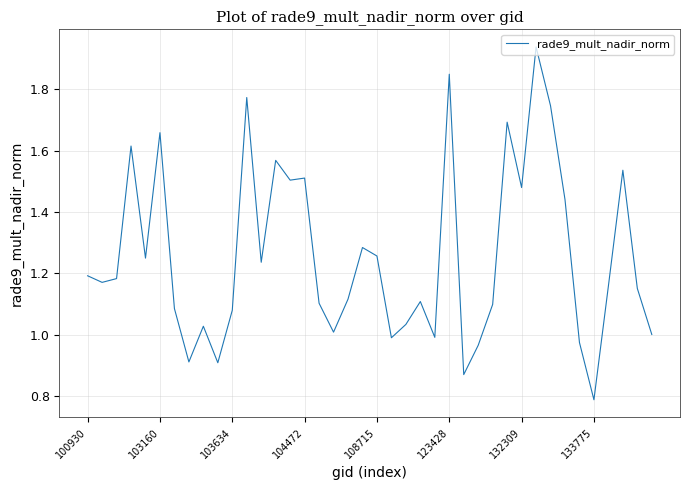

How many interior local peaks (higher than both neighbors) does the data have?

12